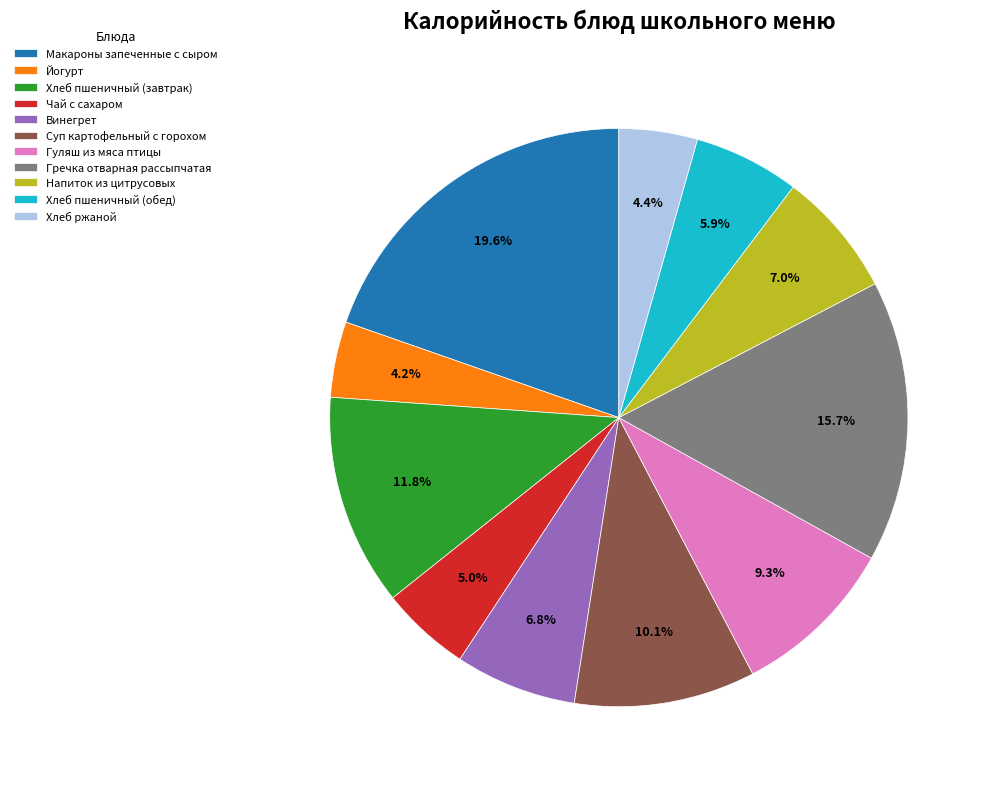

How many segments does this pie chart have?

11